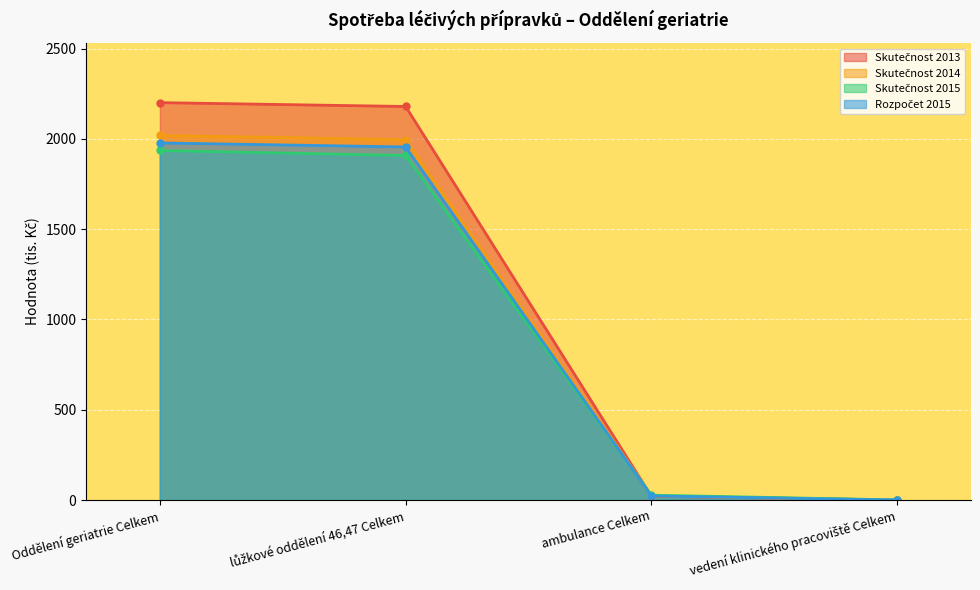

True or false: Rozpočet 2015 and Skutečnost 2013 intersect in this chart.

True